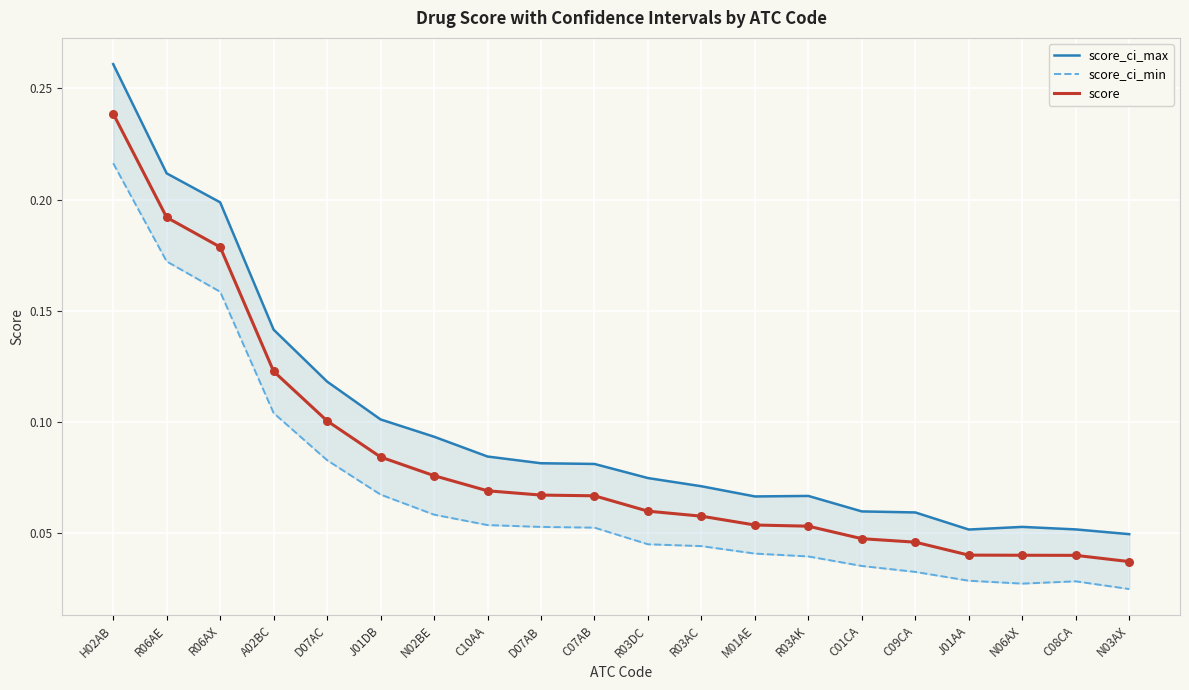

Which series contains the highest Y value?

score_ci_max